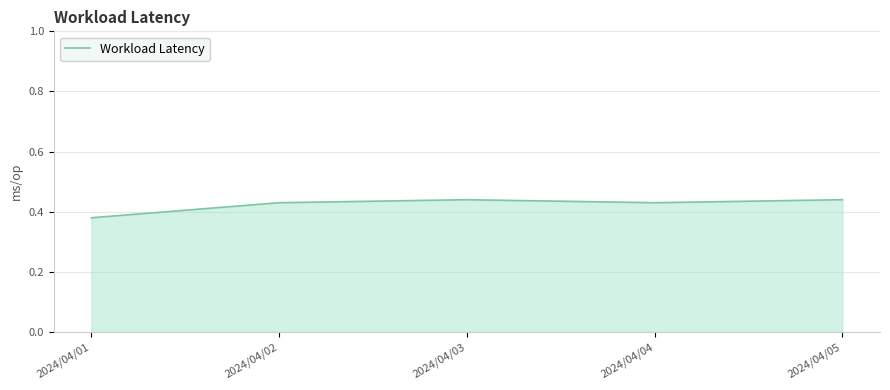

Is it true that the value at 2024/04/03 is 0.1?

False